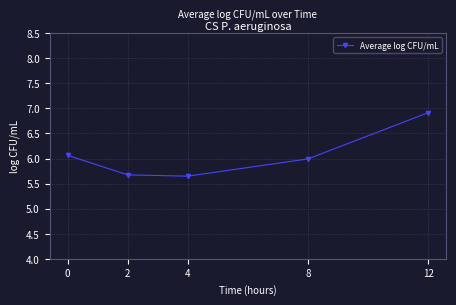

Between 8 and 12, which is larger?

12